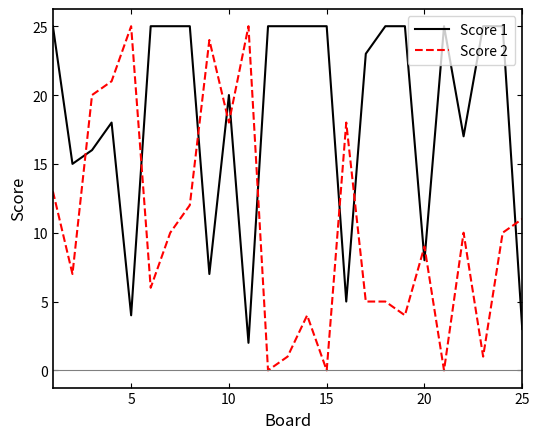

True or false: Score 1 has more than 1 interior local peaks.

True